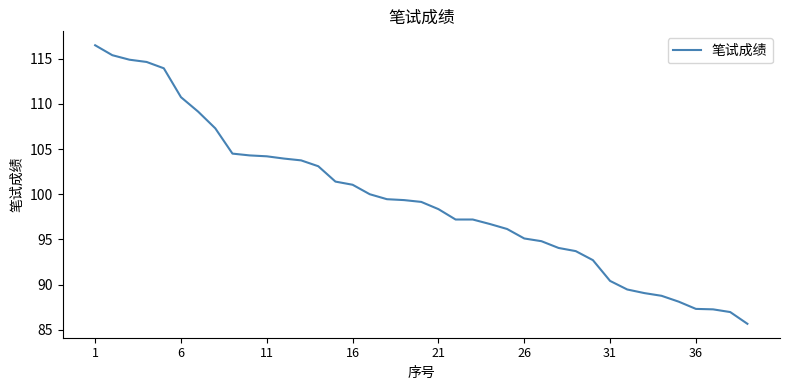

Does the chart display data point markers on the line(s)?

No